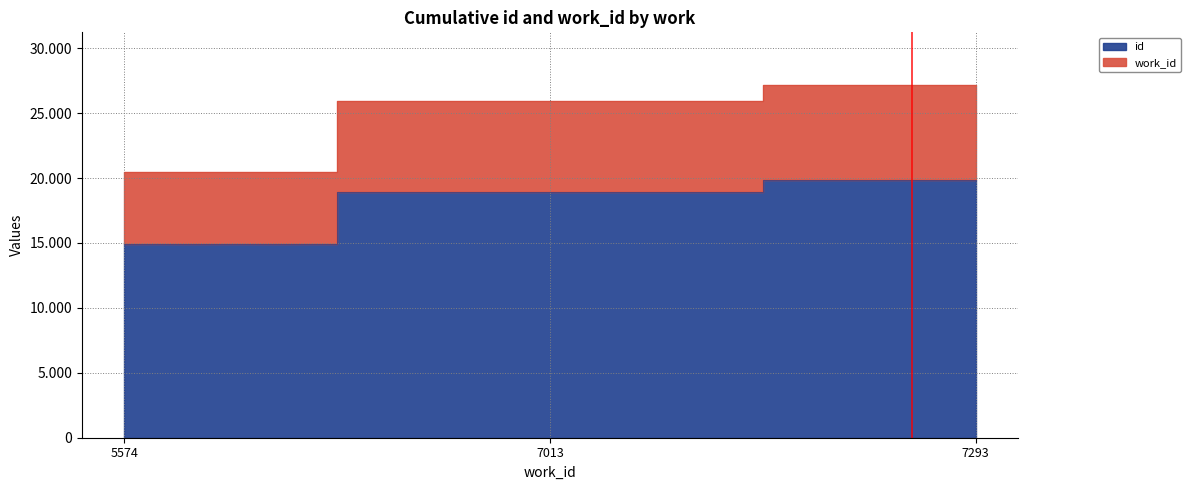

What is the spread (max minus min) of values at 7013?

7013